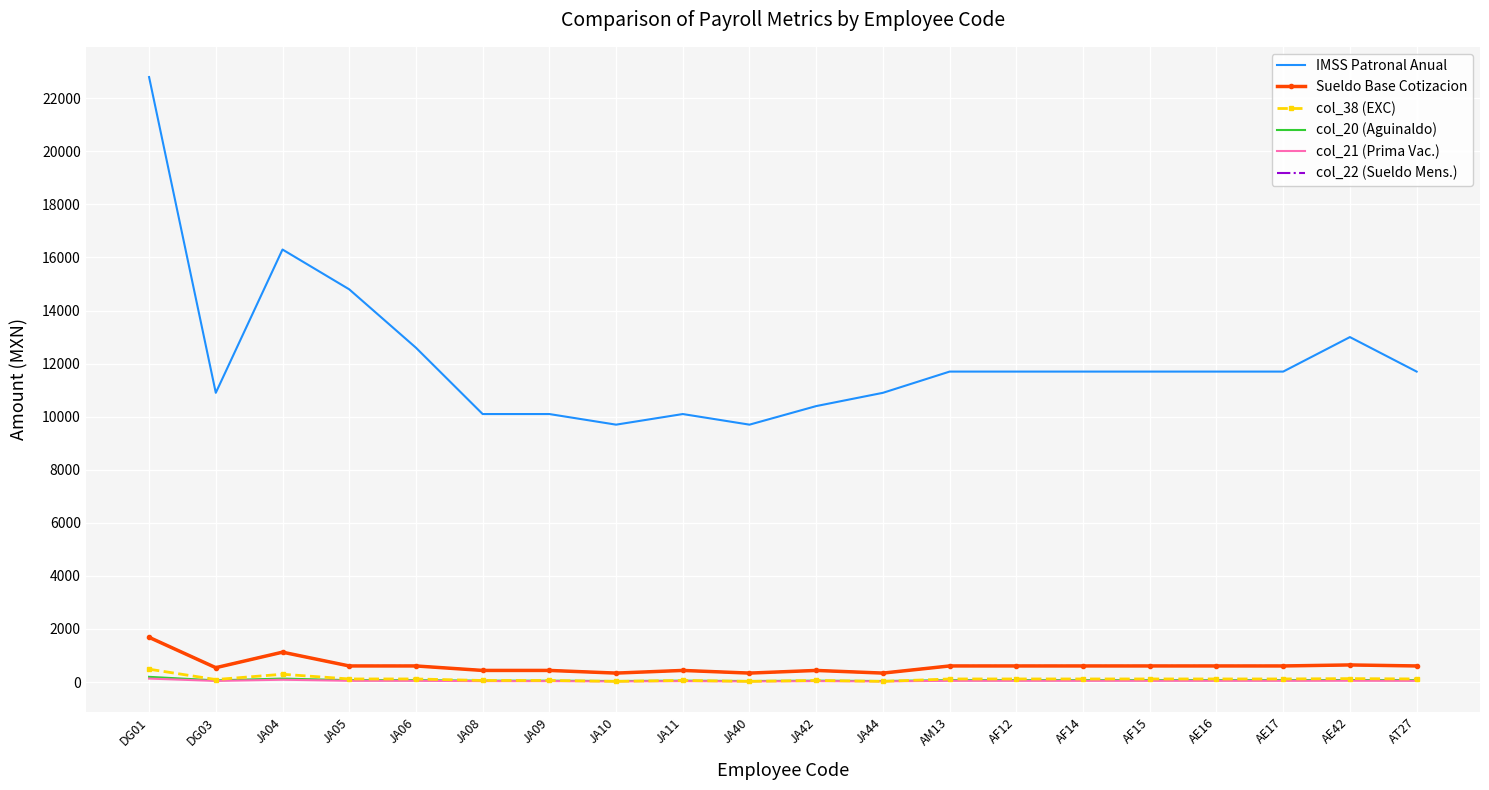

Reading left to right, list all the values displayed in this chart.

IMSS Patronal Anual: 22800.0	10900.0	16300.0	14800.0	12600.0	10100.0	10100.0	9700.0	10100.0	9700.0	10400.0	10900.0	11700.0	11700.0	11700.0	11700.0	11700.0	11700.0	13000.0	11700.0
Sueldo Base Cotizacion: 1685.3	541.0	1125.8	606.3	606.3	437.5	437.5	337.4	437.5	337.4	437.5	337.4	606.3	606.3	606.3	606.3	606.3	606.3	644.6	606.3
col_38 (EXC): 484.3	94.1	293.5	116.3	116.3	58.8	58.8	24.6	58.8	24.6	58.8	24.6	116.3	116.3	116.3	116.3	116.3	116.3	129.4	116.3
col_20 (Aguinaldo): 195.9	62.9	130.9	70.5	70.5	50.9	50.9	39.2	50.9	39.2	50.9	39.2	70.5	70.5	70.5	70.5	70.5	70.5	74.9	70.5
col_21 (Prima Vac.): 130.6	41.9	87.2	47.0	47.0	33.9	33.9	26.1	33.9	26.1	33.9	26.1	47.0	47.0	47.0	47.0	47.0	47.0	50.0	47.0
col_22 (Sueldo Mens.): 1685.3	541.0	1125.8	606.3	606.3	437.5	437.5	337.4	437.5	337.4	437.5	337.4	606.3	606.3	606.3	606.3	606.3	606.3	644.6	606.3